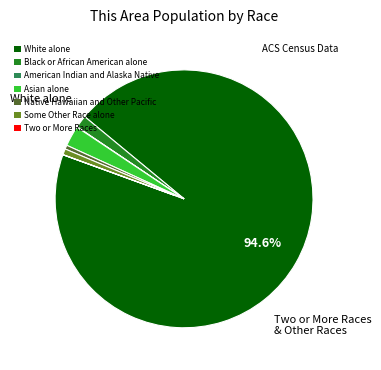

Is the sum of Black or African American alone and Native Hawaiian and Other Pacific greater than half?

No